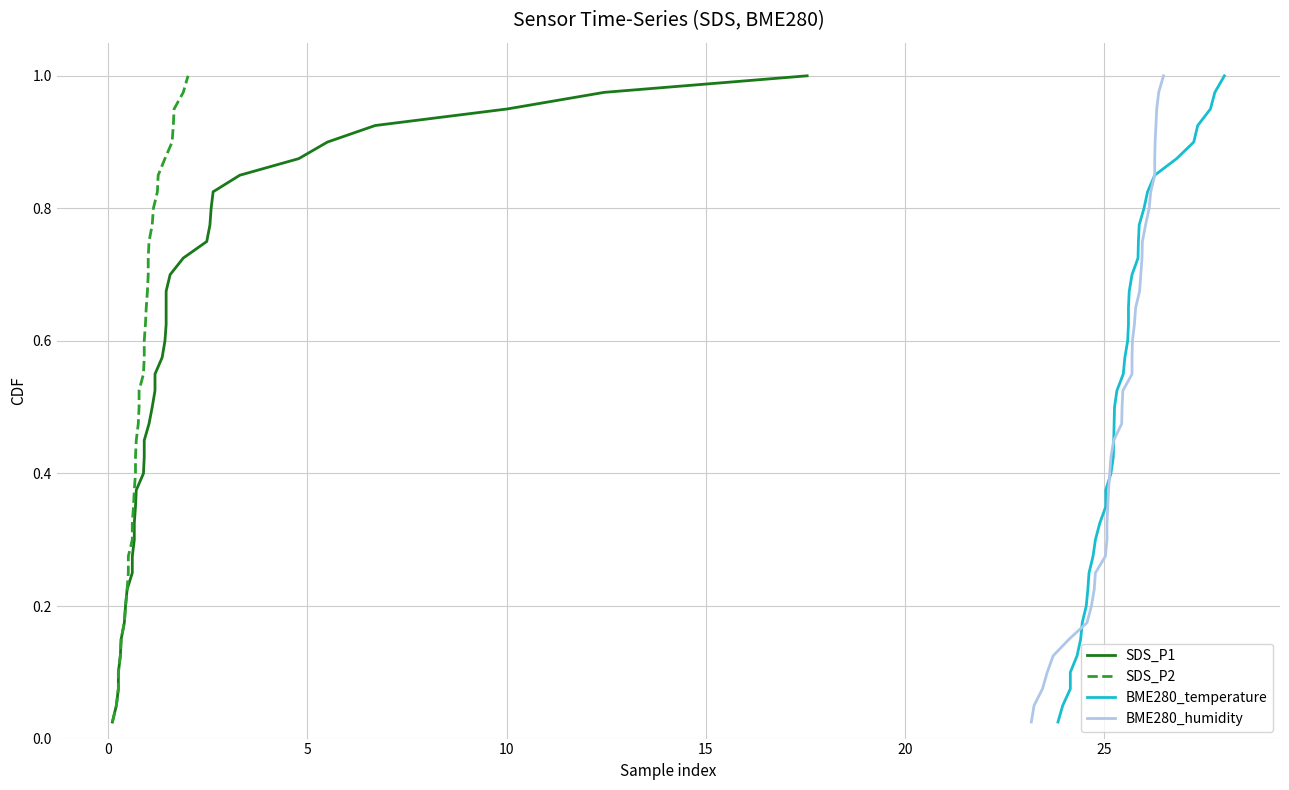

True or false: SDS_P1 and BME280_temperature intersect in this chart.

False